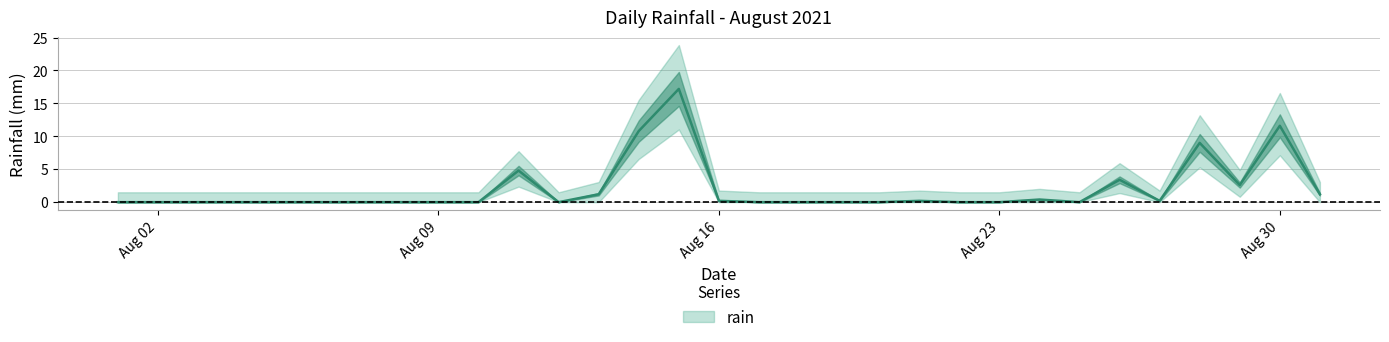

Which has a higher value, 2021-08-14 or 2021-08-09?

2021-08-14